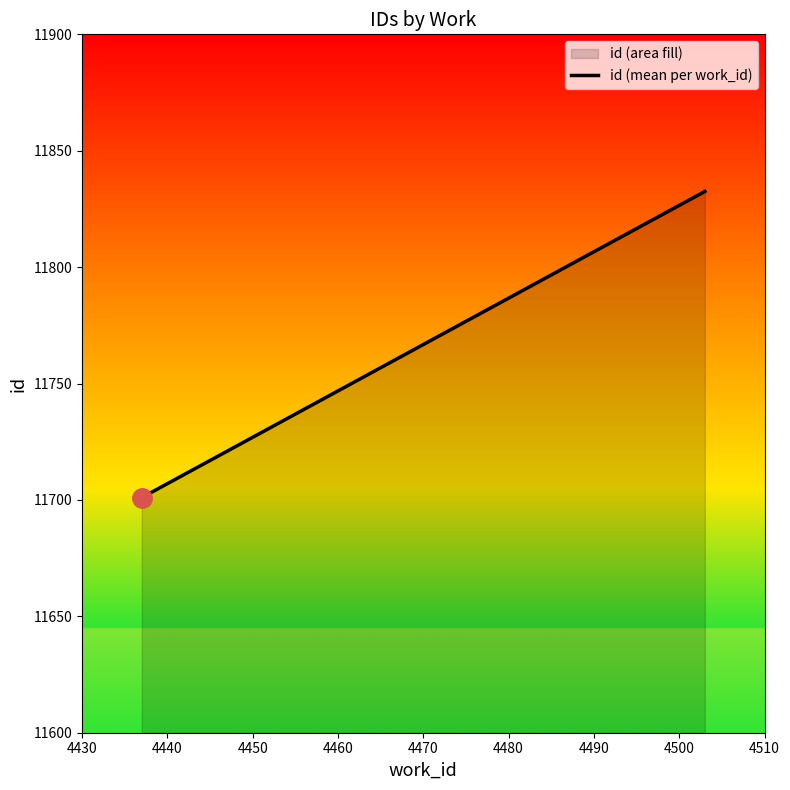

What is the difference between the maximum and minimum values?

131.5